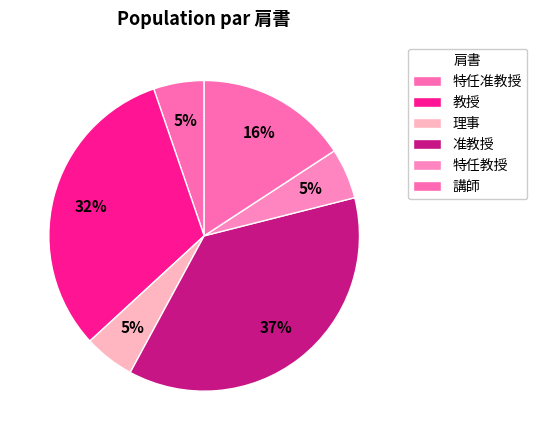

How many segments does this pie chart have?

6